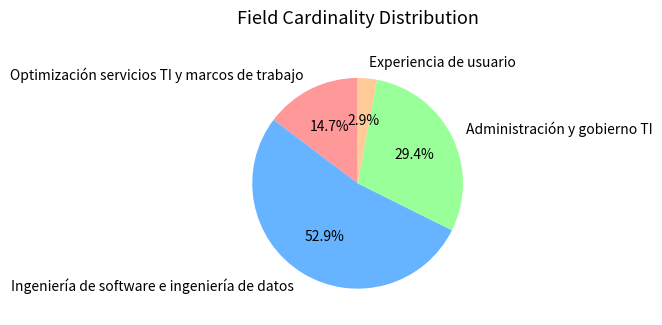

Is Experiencia de usuario the majority of the pie?

No